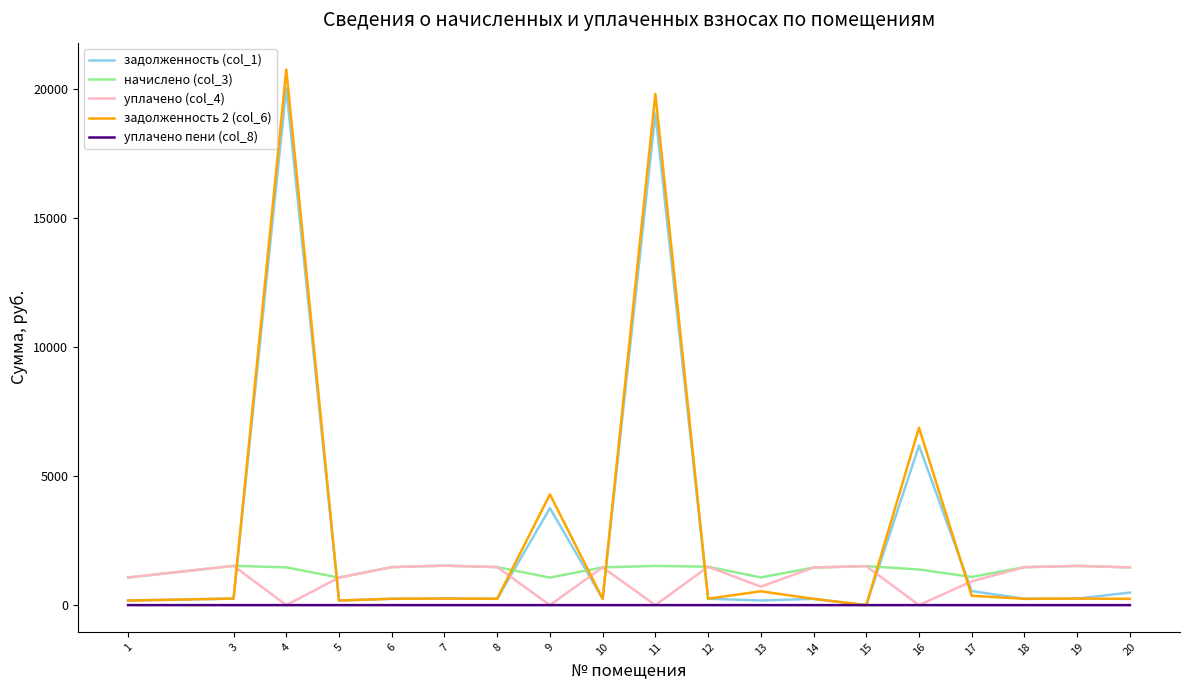

What is the approximate value of начислено (col_3) at 12?

1488.2